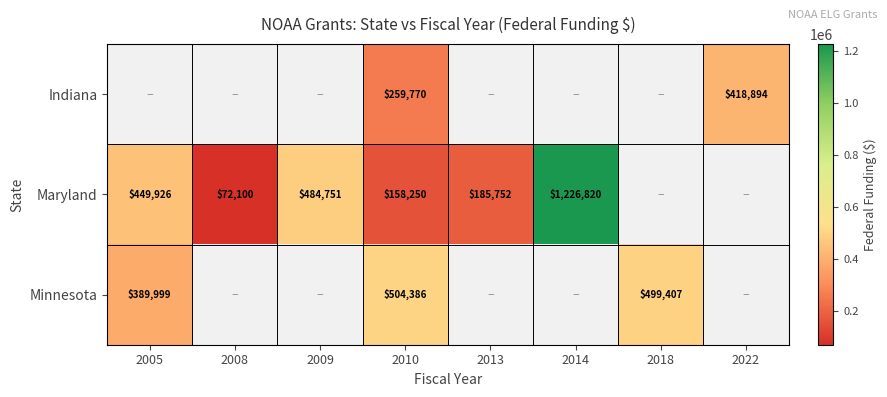

At which category is the sum across all series the highest?

2010